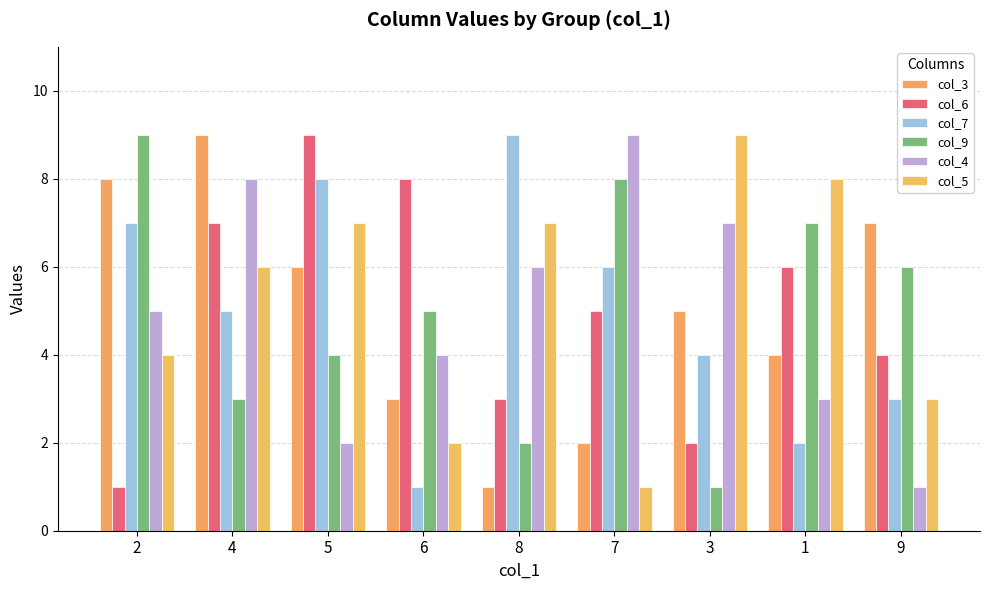

Between 8 and 1, which series saw the biggest shift?

col_7